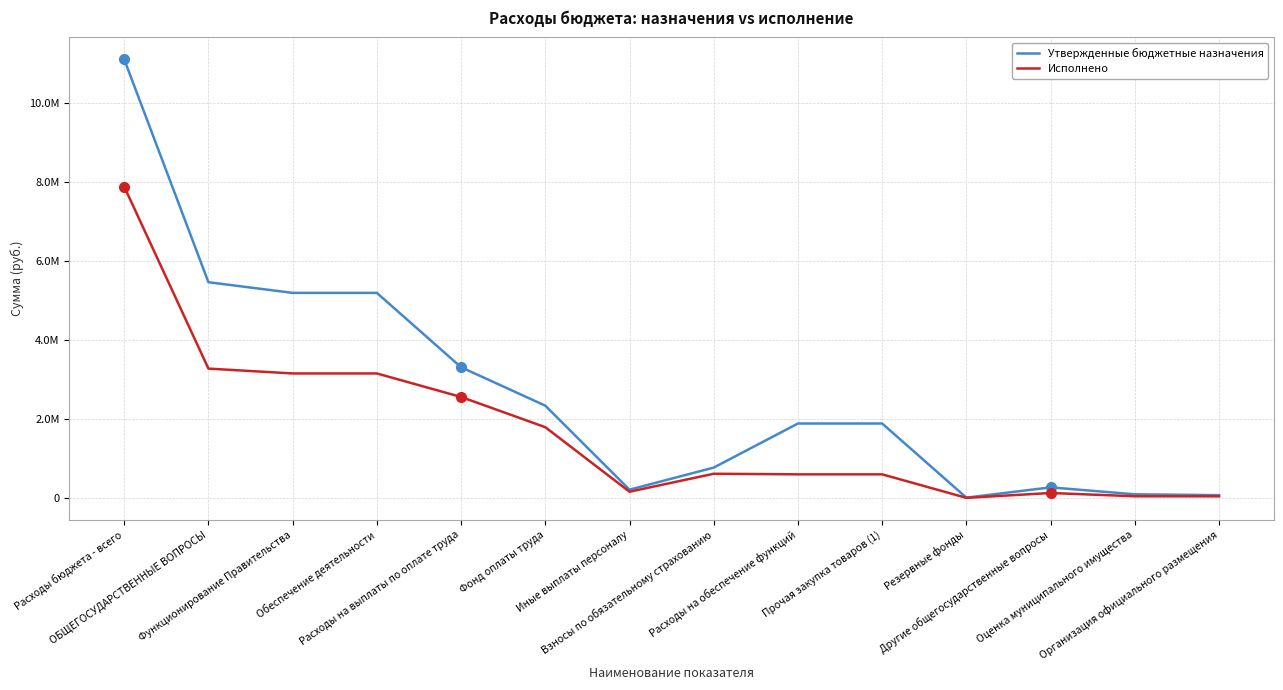

Read the Утвержденные бюджетные назначения value at ОБЩЕГОСУДАРСТВЕННЫЕ ВОПРОСЫ.

5462500.0